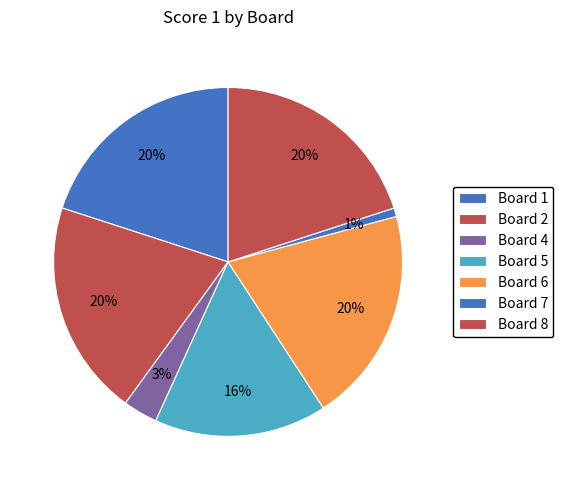

Is the sum of Board 8 and Board 4 greater than half?

No